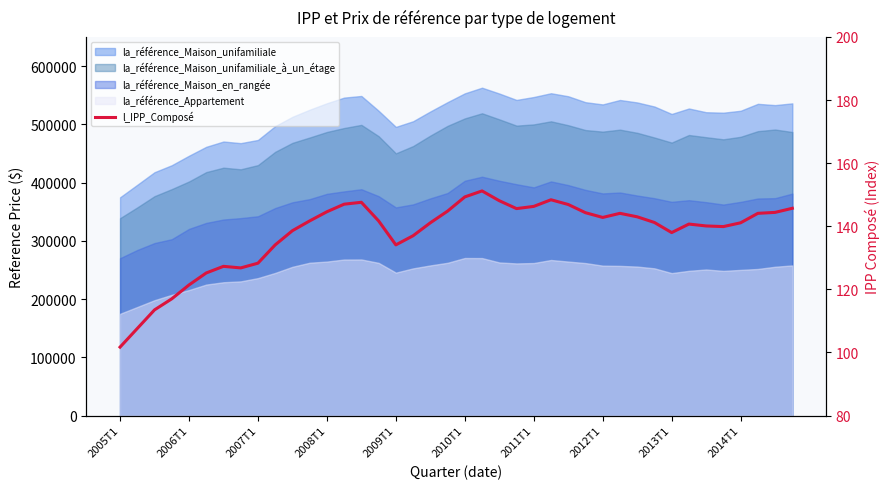

How many lines are shown in the chart?

1